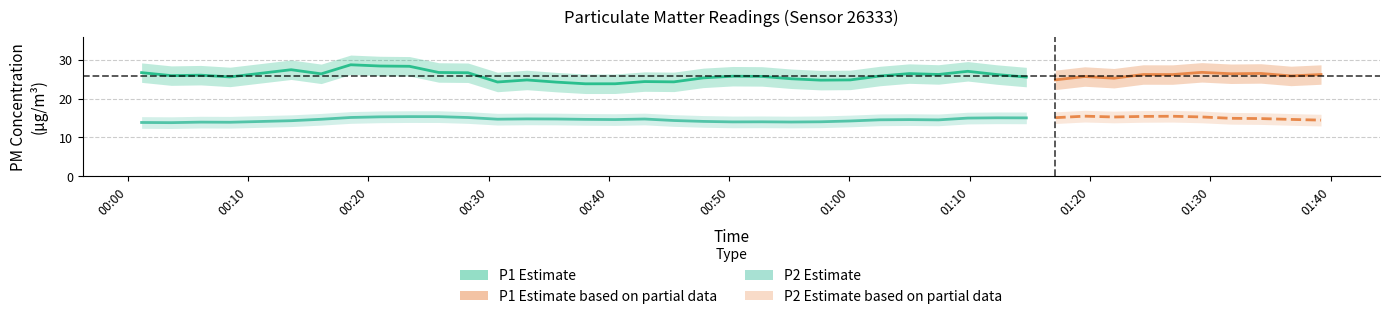

True or false: P2 has a value of 15.3 at 9.

True